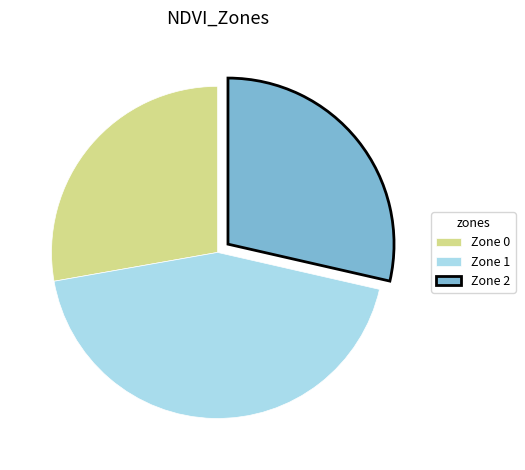

Between Zone 1 and Zone 2, which is larger?

Zone 1